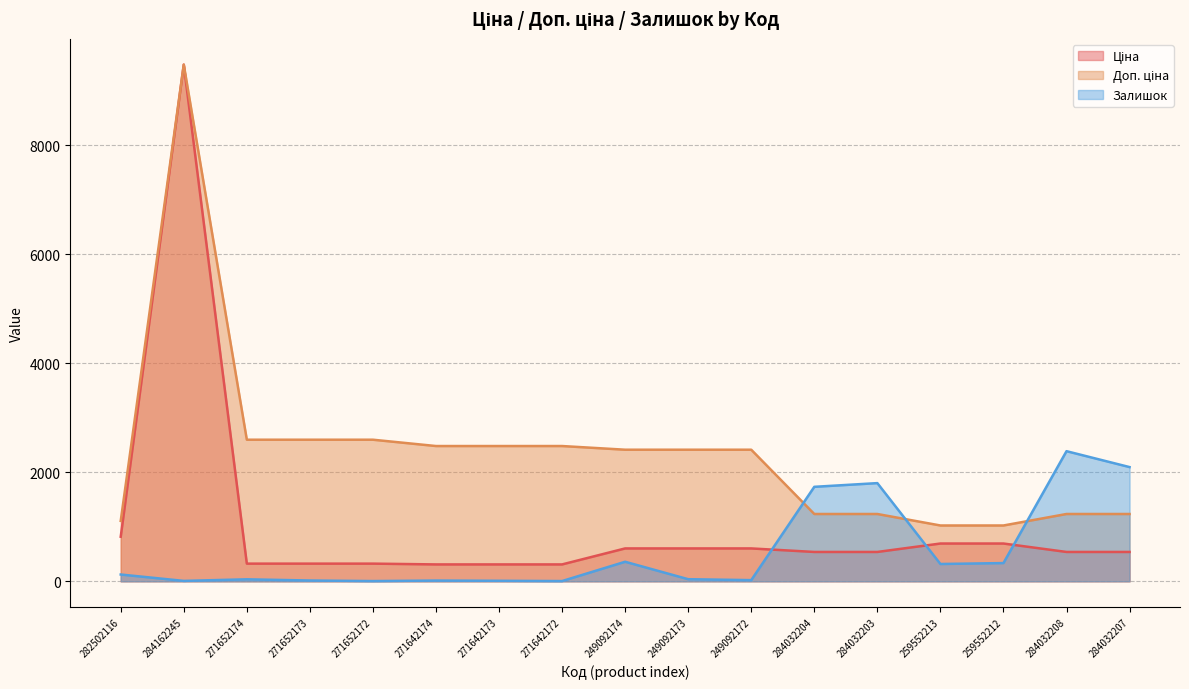

In Залишок, how many points are higher than both neighbors (excluding endpoints)?

5